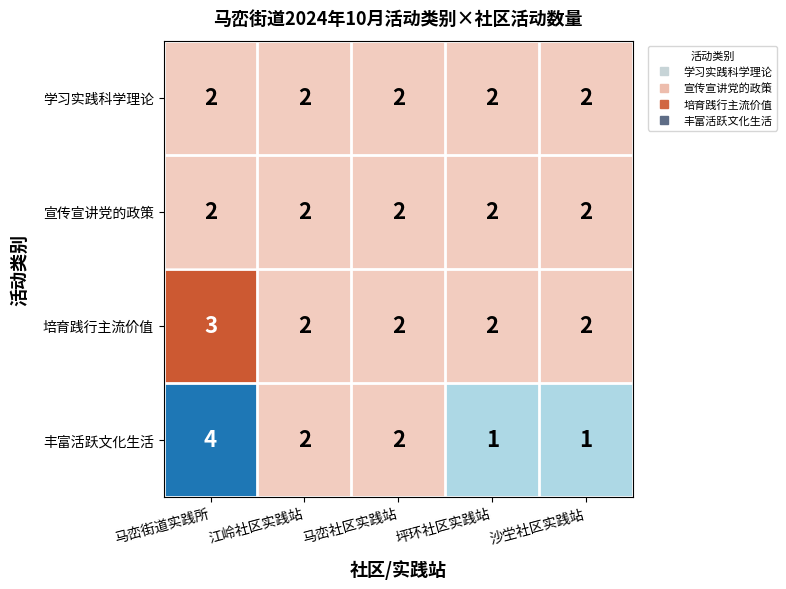

What is the greatest value displayed?

4